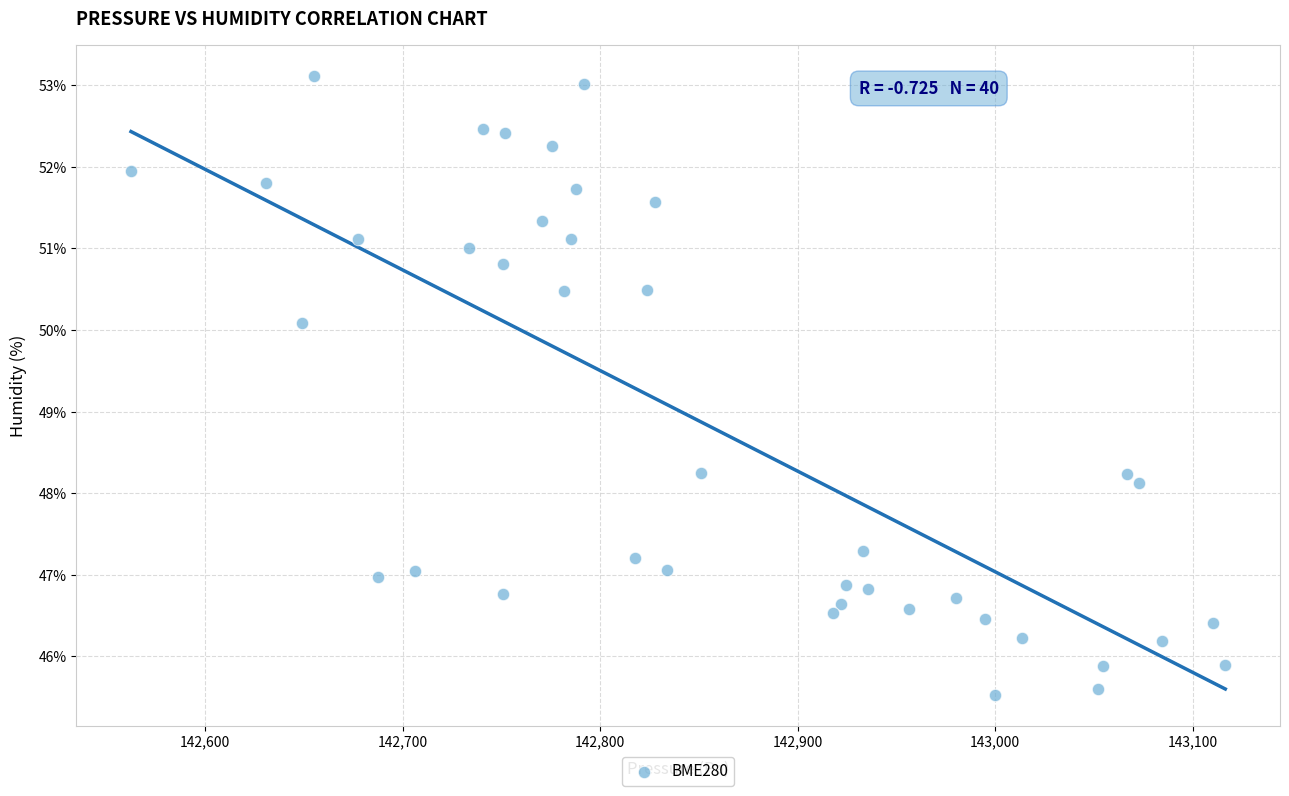

What is the range of X values (max minus min)?

553.9